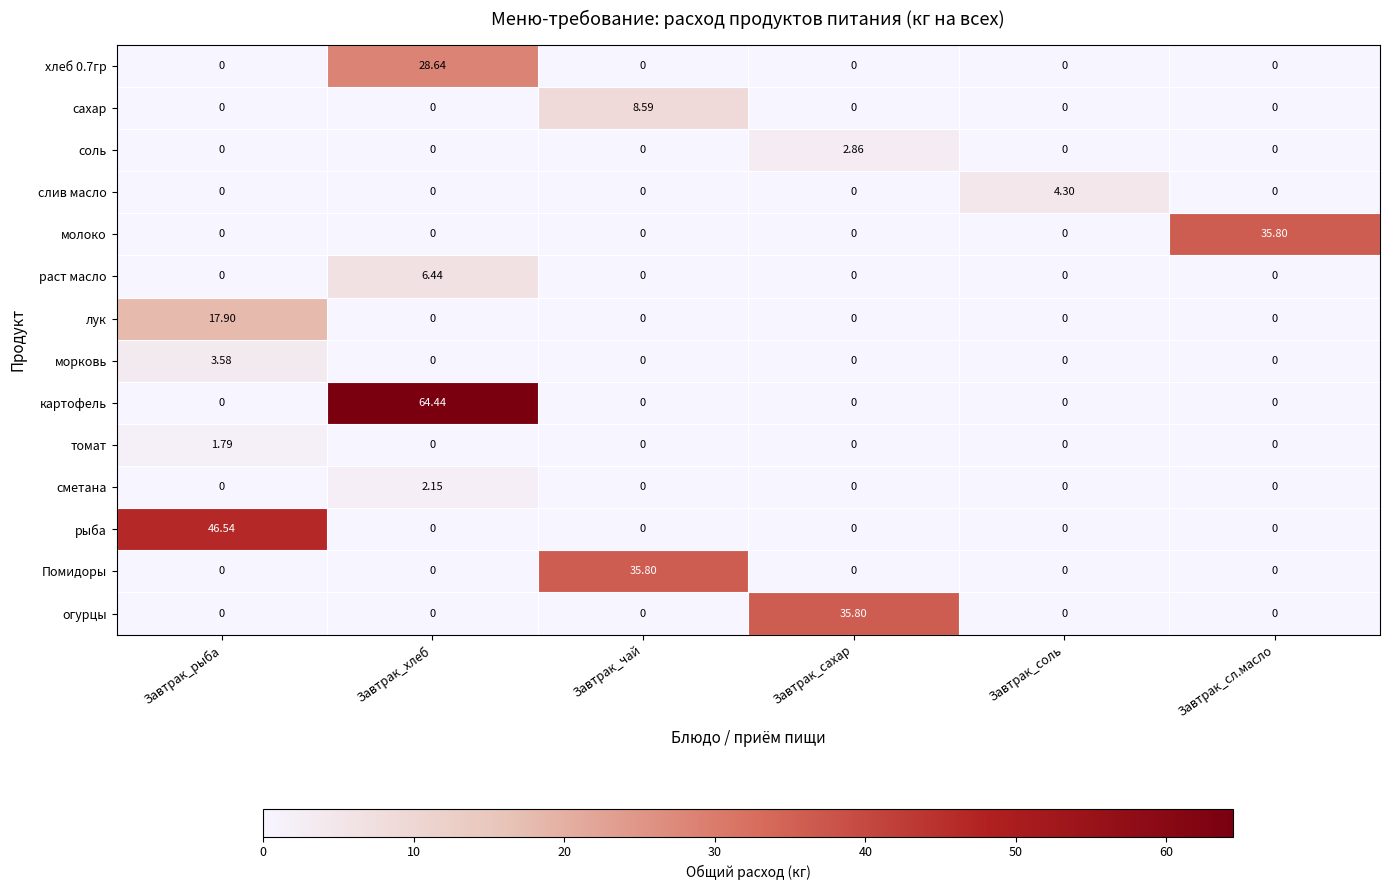

Between Завтрак_рыба and Завтрак_соль, which series saw the biggest shift?

рыба